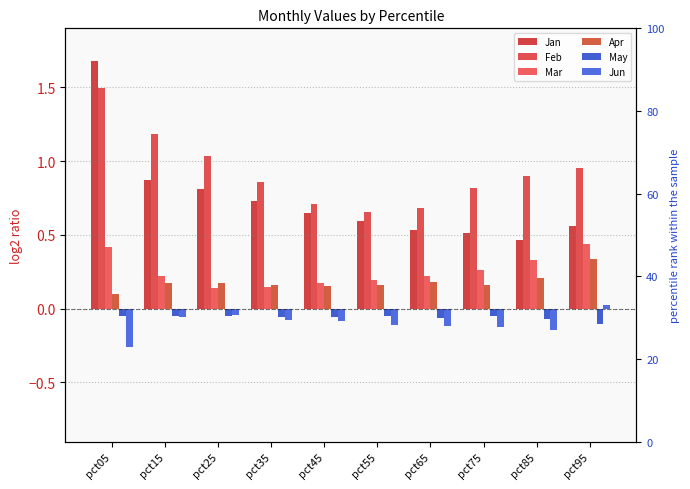

Reading right to left, what are all the values shown in this chart?

Jan: pct95=0.6	pct85=0.5	pct75=0.5	pct65=0.5	pct55=0.6	pct45=0.6	pct35=0.7	pct25=0.8	pct15=0.9	pct05=1.7
Feb: pct95=1.0	pct85=0.9	pct75=0.8	pct65=0.7	pct55=0.7	pct45=0.7	pct35=0.9	pct25=1.0	pct15=1.2	pct05=1.5
Mar: pct95=0.4	pct85=0.3	pct75=0.3	pct65=0.2	pct55=0.2	pct45=0.2	pct35=0.1	pct25=0.1	pct15=0.2	pct05=0.4
Apr: pct95=0.3	pct85=0.2	pct75=0.2	pct65=0.2	pct55=0.2	pct45=0.2	pct35=0.2	pct25=0.2	pct15=0.2	pct05=0.1
May: pct95=-0.1	pct85=-0.1	pct75=-0.0	pct65=-0.1	pct55=-0.1	pct45=-0.1	pct35=-0.1	pct25=-0.0	pct15=-0.1	pct05=-0.0
Jun: pct95=0.0	pct85=-0.1	pct75=-0.1	pct65=-0.1	pct55=-0.1	pct45=-0.1	pct35=-0.1	pct25=-0.0	pct15=-0.1	pct05=-0.3